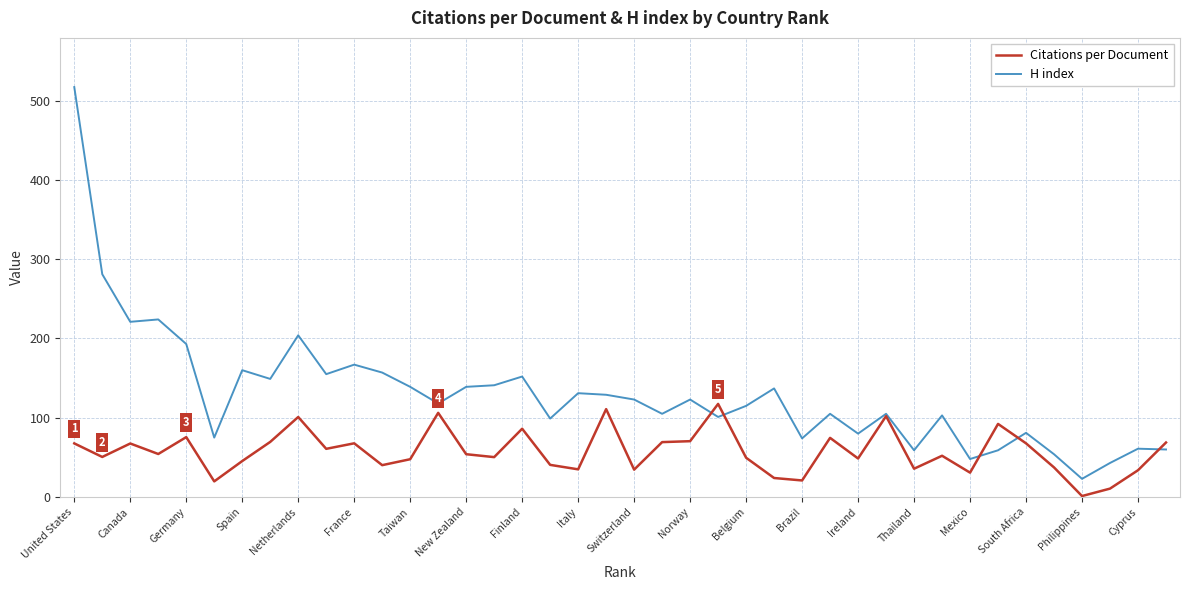

Which series has the widest spread of values?

H index